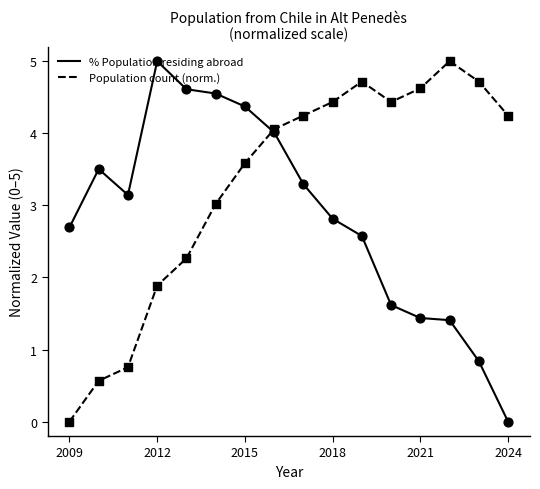

Which series has the largest total across all categories?

Population count (norm.)